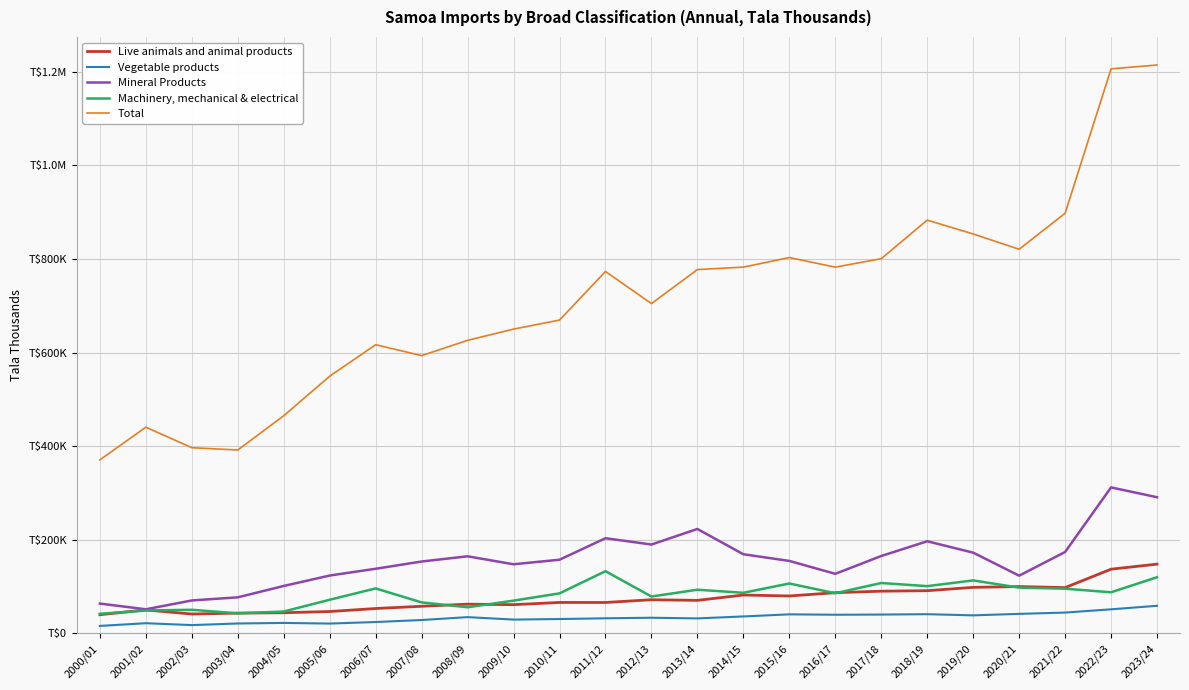

Which label corresponds to the largest value in the chart?

2023/24